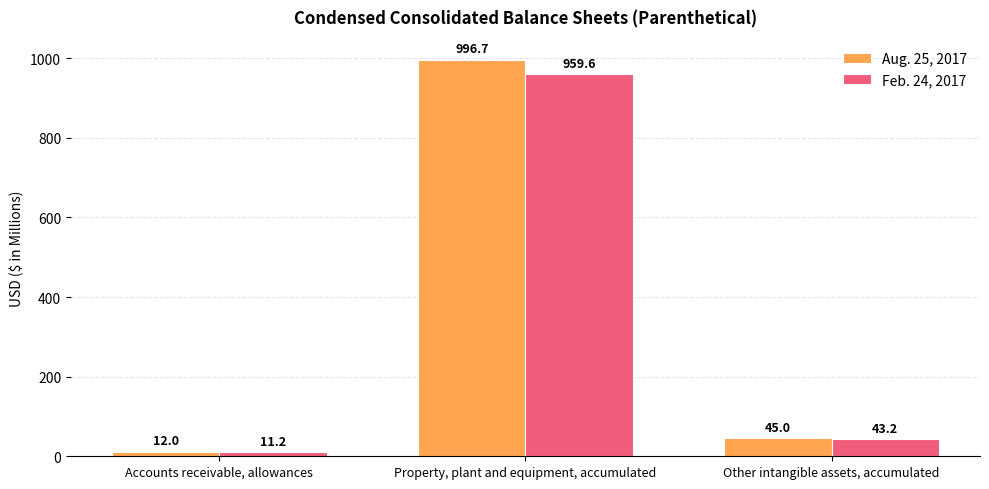

How many data points in Aug. 25, 2017 are less than 45?

1